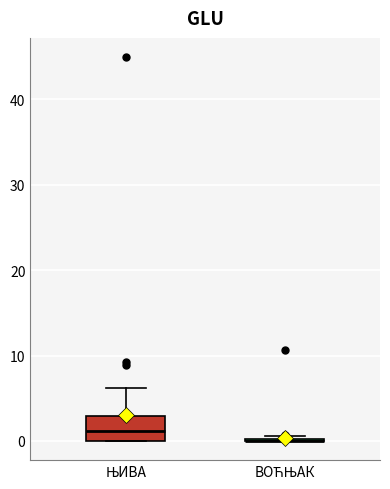

Comparing the boxes themselves (not the whiskers), which one is the tallest?

ЊИВА